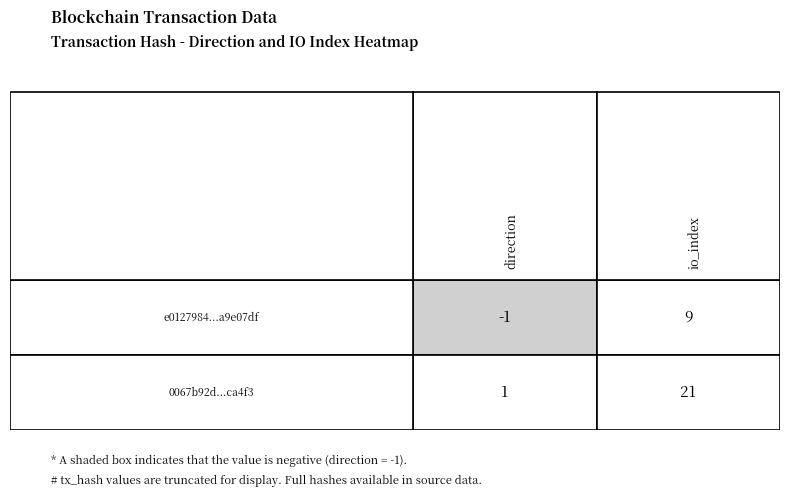

What is the average value of the e0127984d6871e2d8e2de33147e4812aa9e07df series?

4